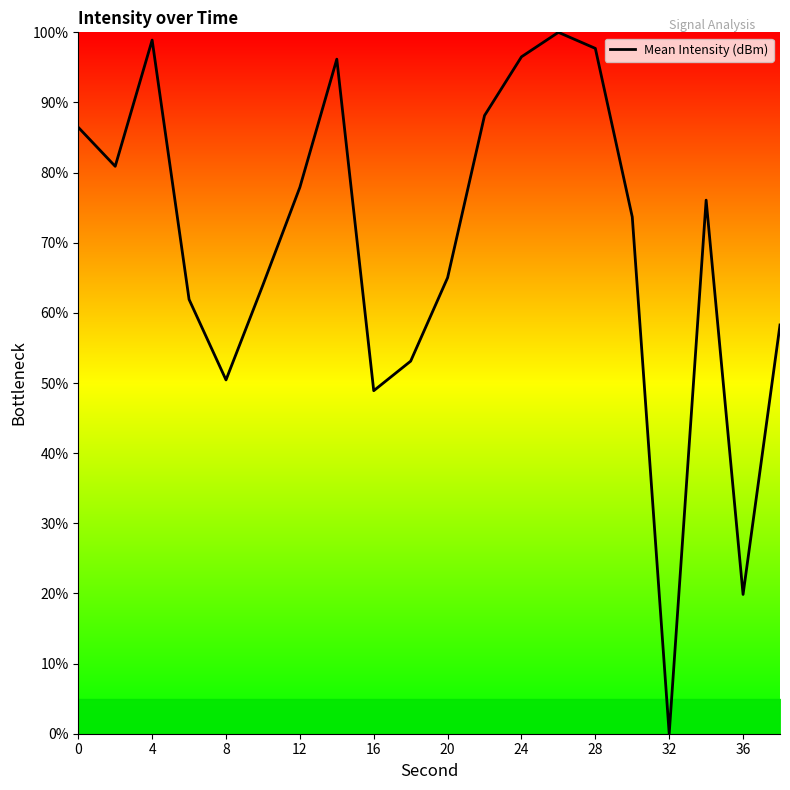

What is the difference between the maximum and minimum values?

100.0